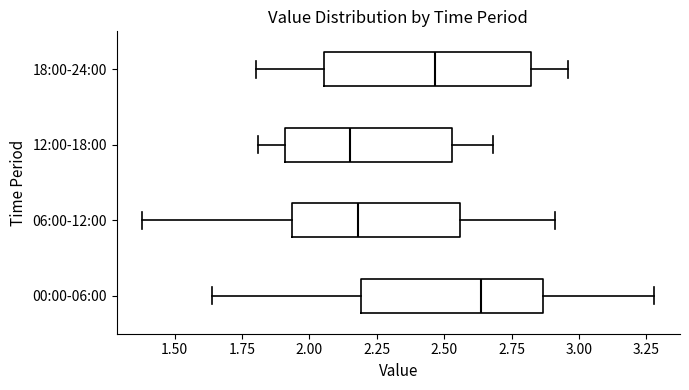

Reading bottom to top, transcribe this box plot: for each box, give where its median line is, the range the box spans, and where its two whiskers end, as read against the x-axis. The values are not printed on the chart, so give them approximately, as read against the axis.

00:00-06:00: median 2.65, box 2.20 to 2.85, whiskers 1.65 to 3.30
06:00-12:00: median 2.20, box 1.95 to 2.55, whiskers 1.40 to 2.90
12:00-18:00: median 2.15, box 1.90 to 2.55, whiskers 1.80 to 2.70
18:00-24:00: median 2.45, box 2.05 to 2.80, whiskers 1.80 to 2.95